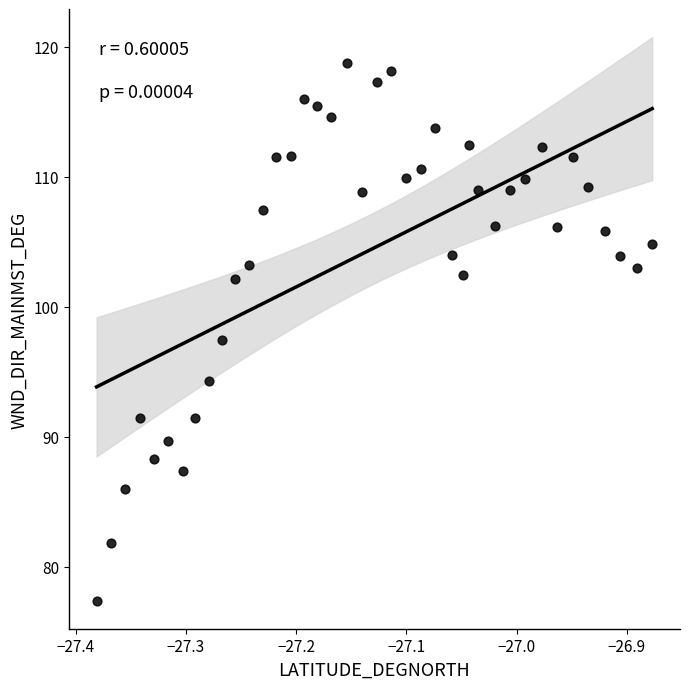

What Y value in the scatter plot is closest to 98?

97.4